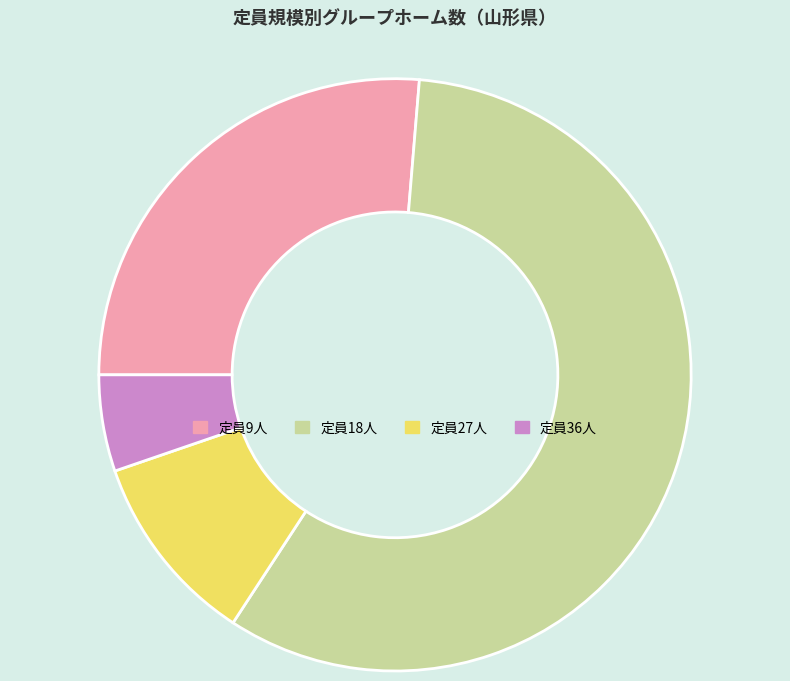

Which category has the smallest portion of the pie?

定員36人